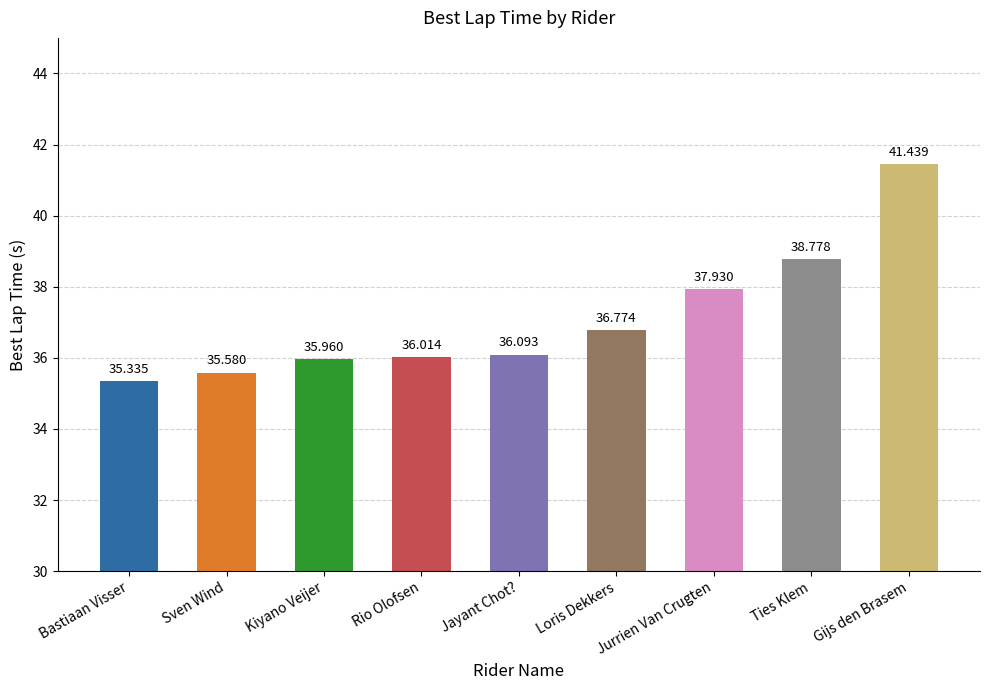

Reading left to right, what are all the values shown in this chart?

35.3	35.6	36.0	36.0	36.1	36.8	37.9	38.8	41.4